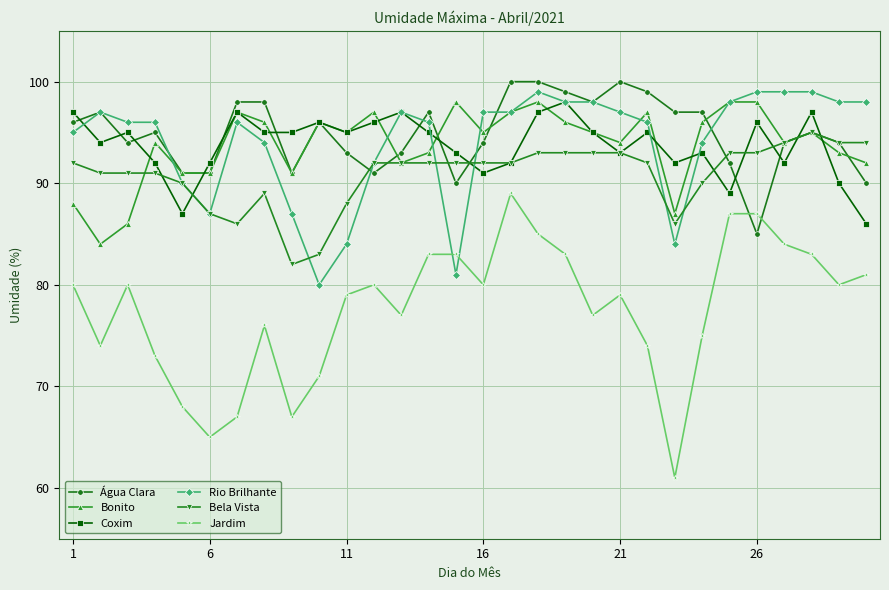

Which series ends up on top after the final intersection of Bonito and Água Clara?

Bonito